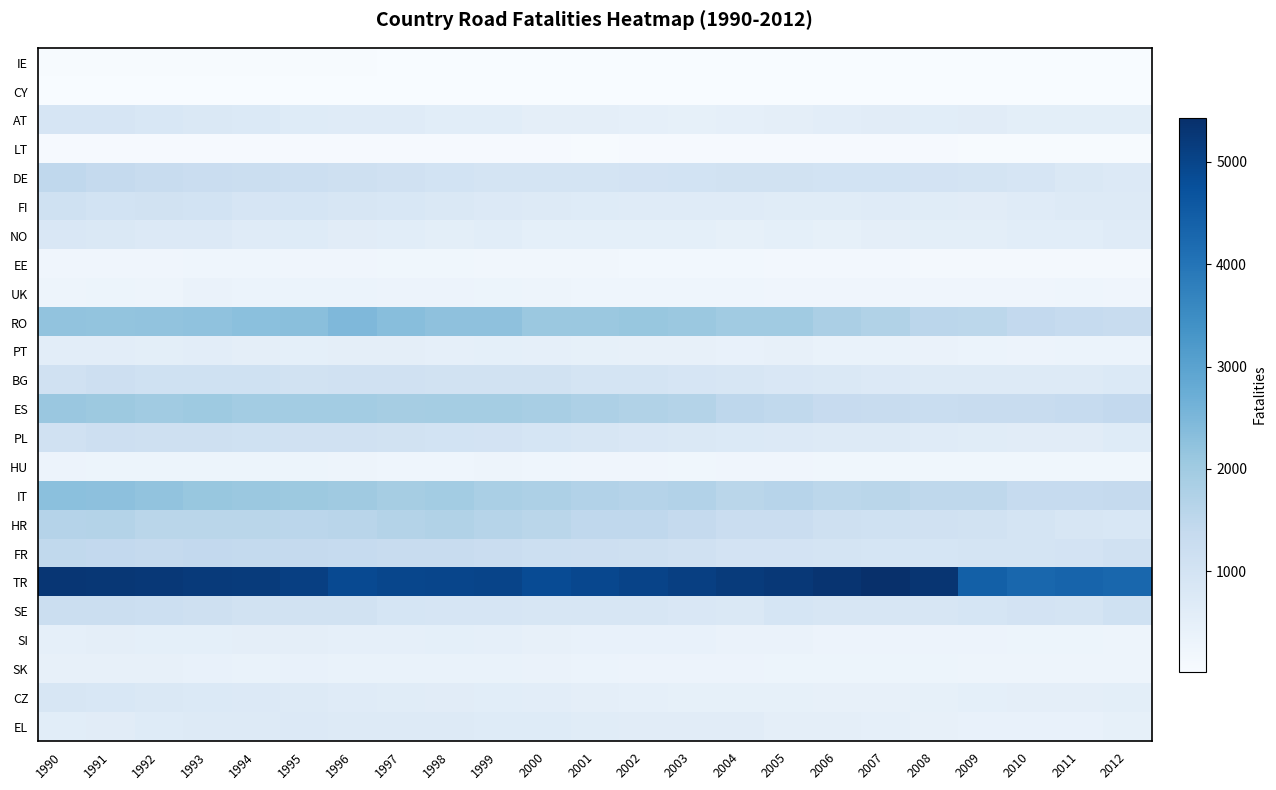

How many distinct data groups are displayed?

24